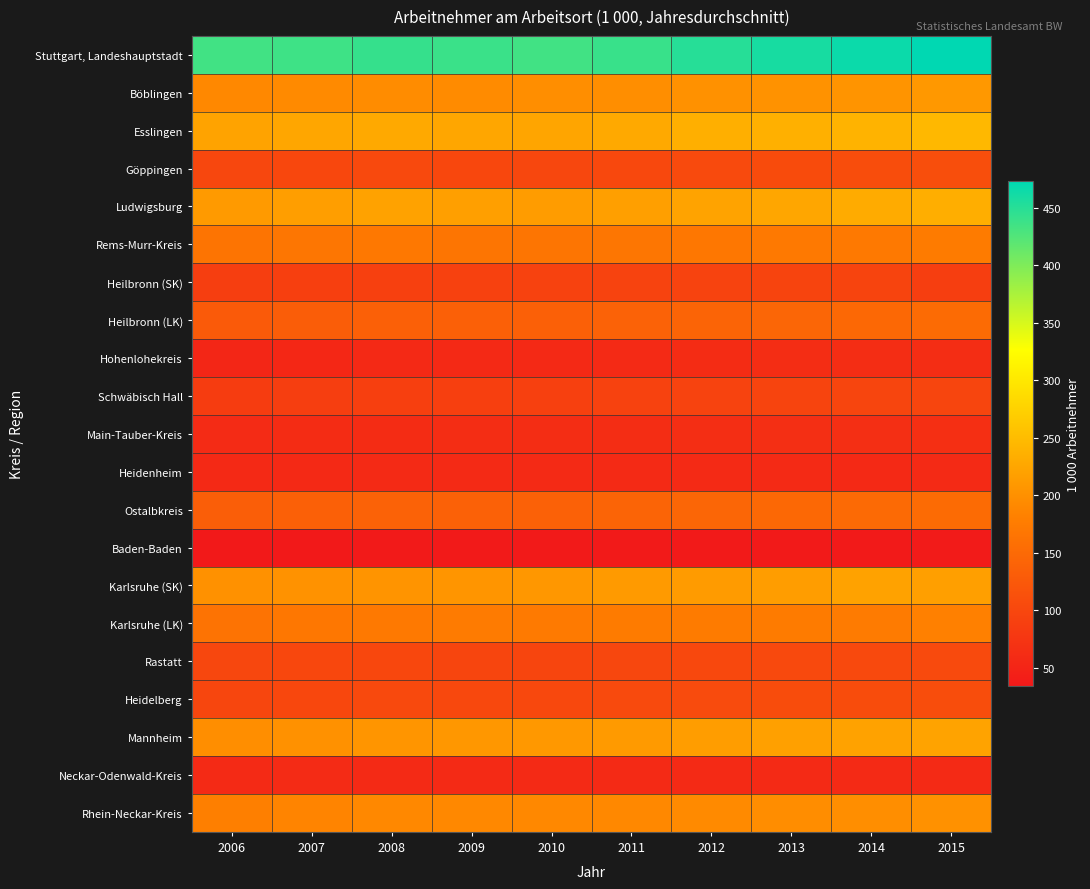

At which category is the sum across all series the highest?

2015